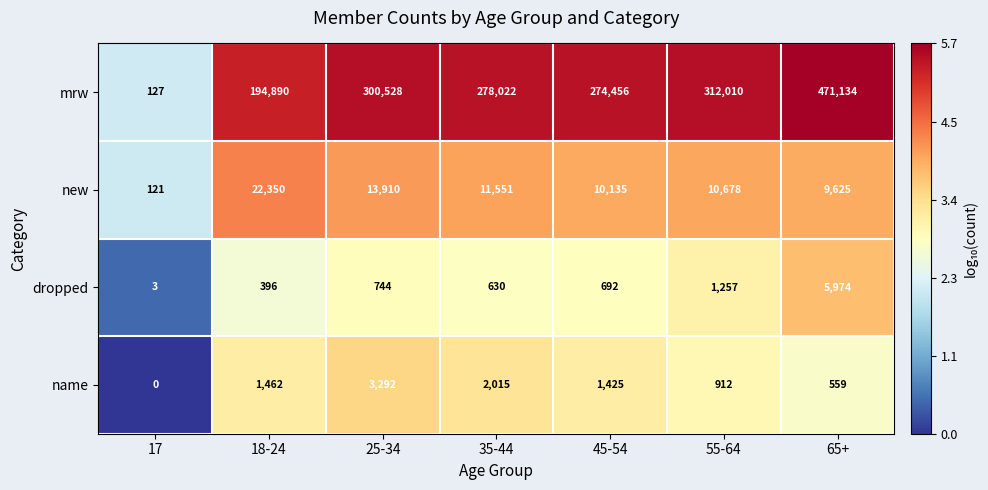

At which category is the sum across all series the highest?

65+